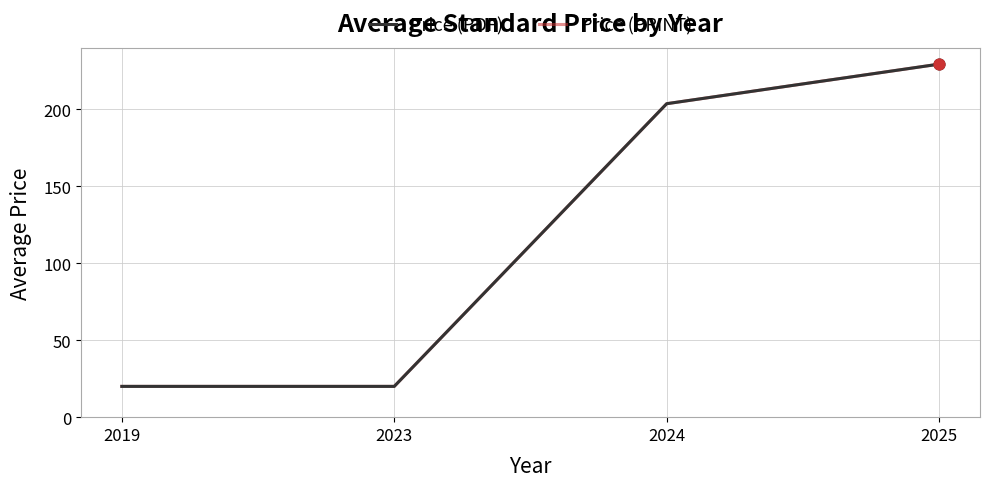

At which category is the sum across all series the highest?

2025